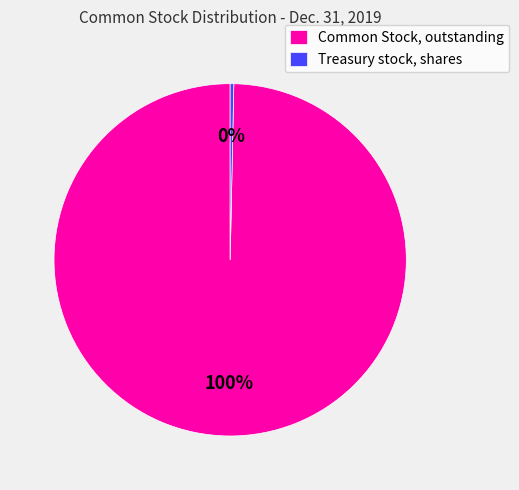

The Treasury stock, shares slice represents 11% of the pie. True or false?

False